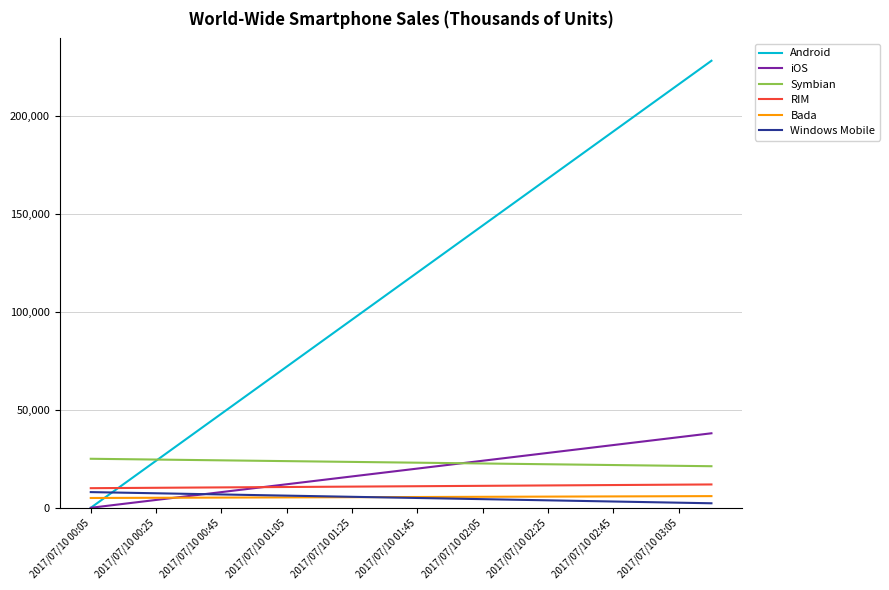

Which series has the largest total across all categories?

Android